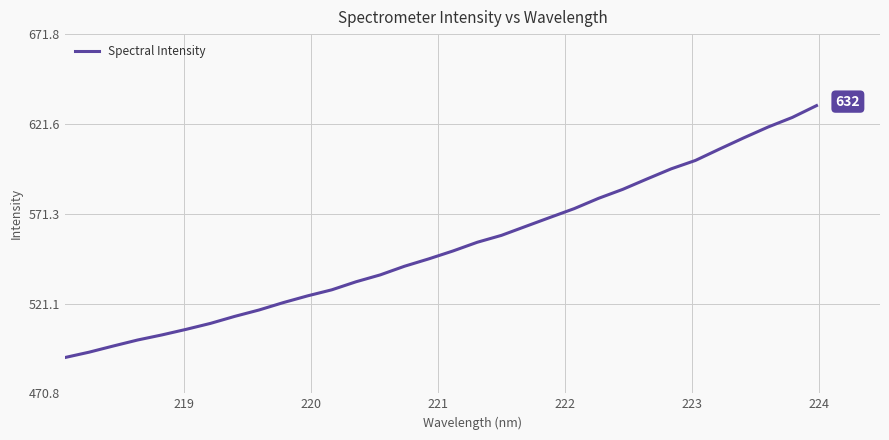

What is the difference between the maximum and minimum values?

141.0